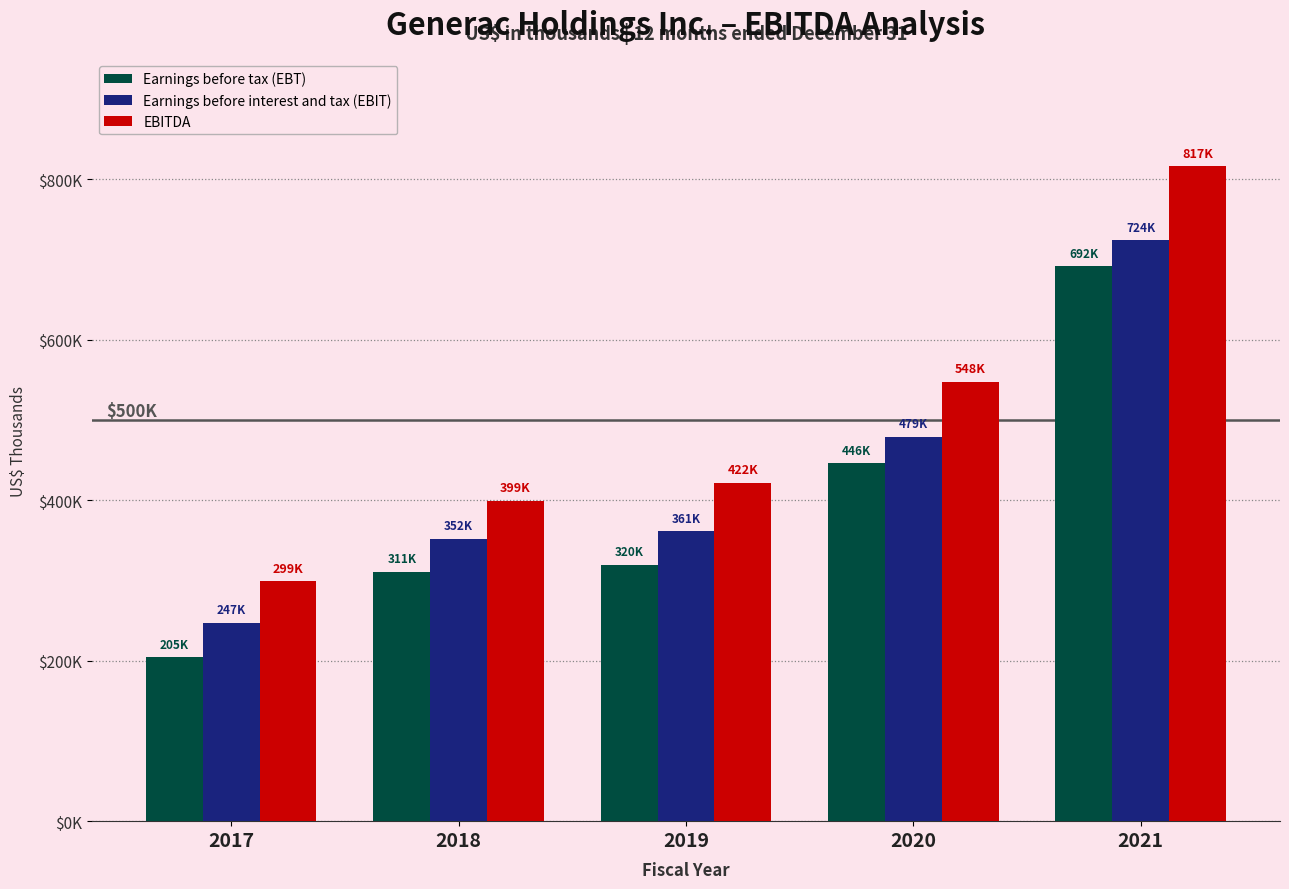

At which category is the sum across all series the highest?

2021